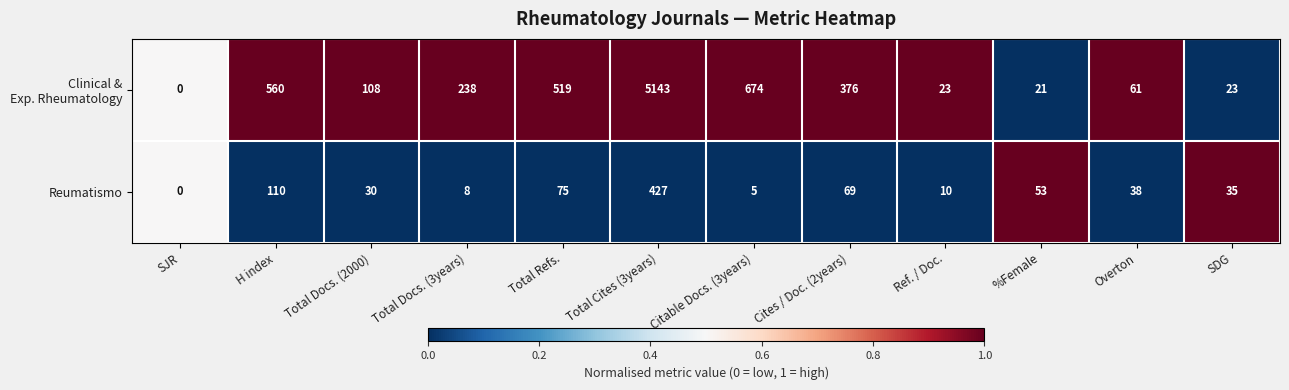

At which category is the sum across all series the highest?

Total Cites (3years)